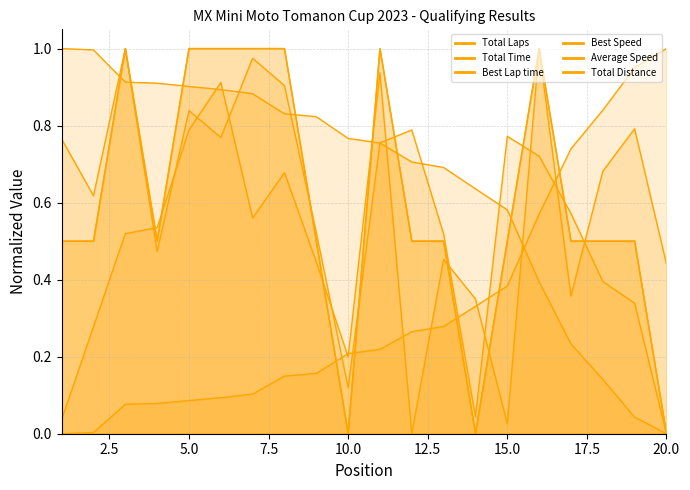

What is the difference between the second highest and minimum values in the Best Speed series?

1.0